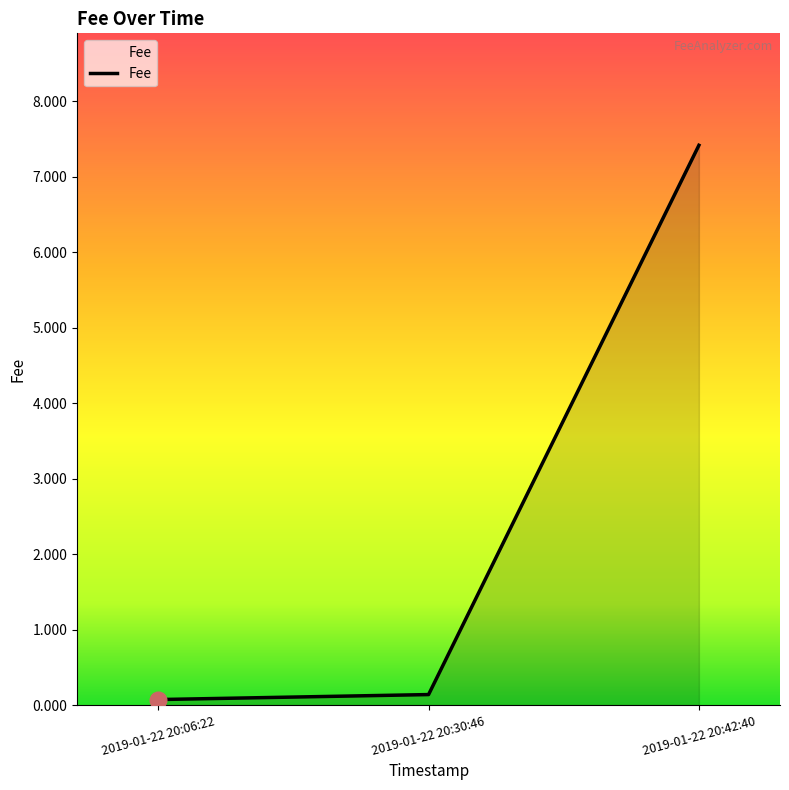

Which category has the highest value across all series?

2019-01-22 20:42:40